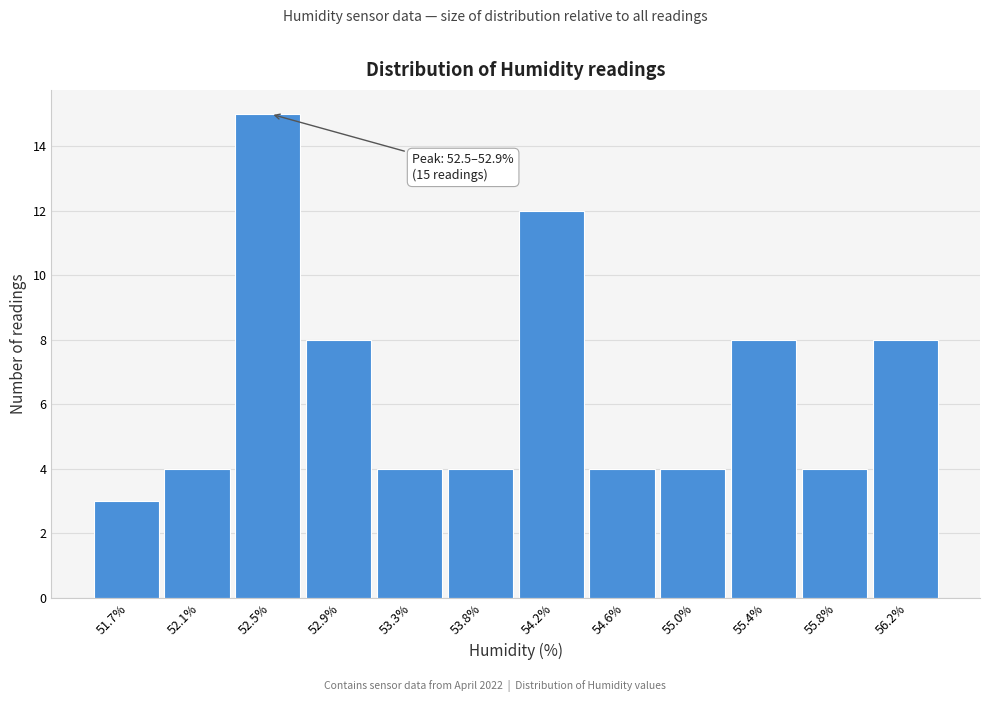

Reading left to right, extract all data points from this chart.

3	4	15	8	4	4	12	4	4	8	4	8